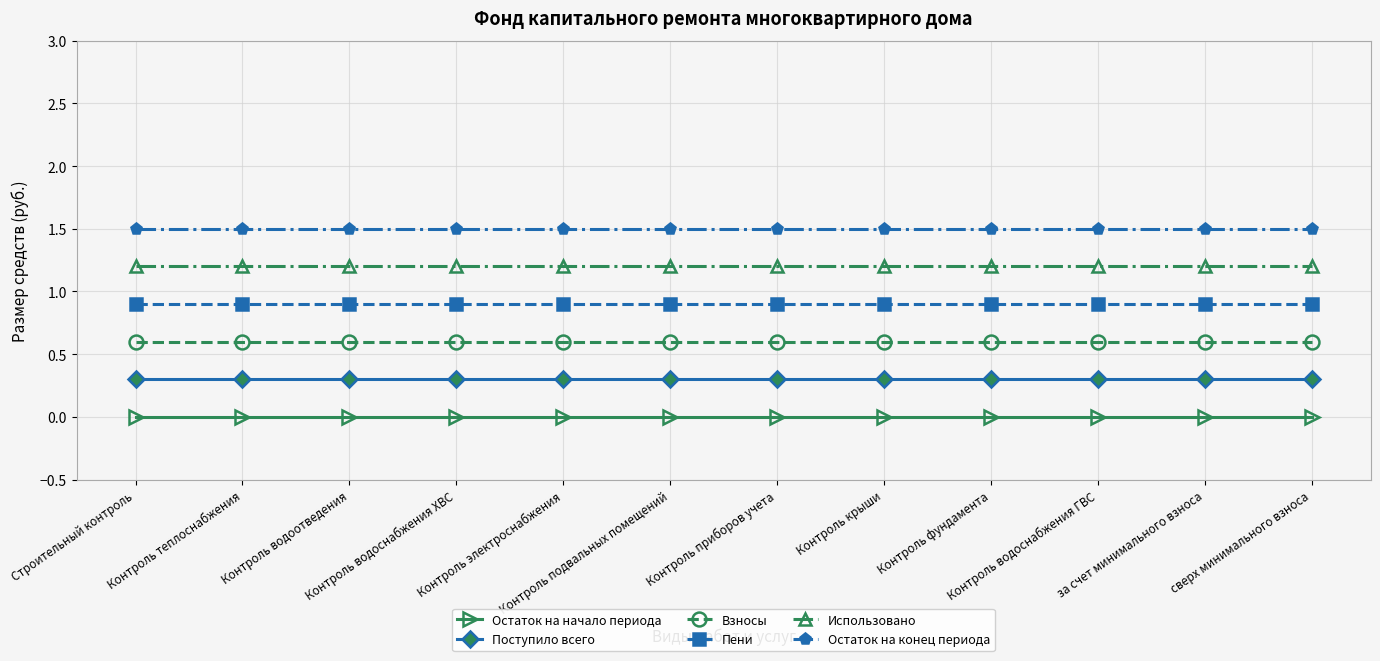

At how many categories does at least one series exceed 1?

12